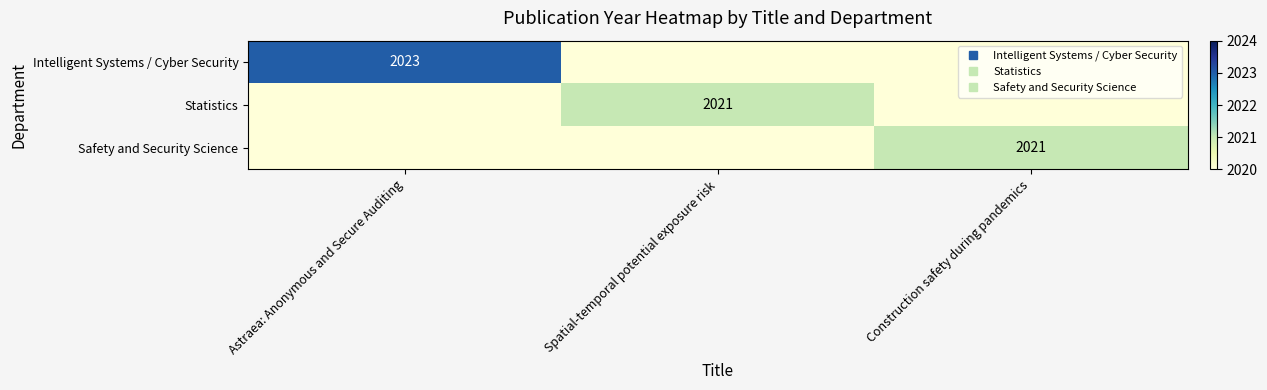

How many categories are shown in the chart?

3